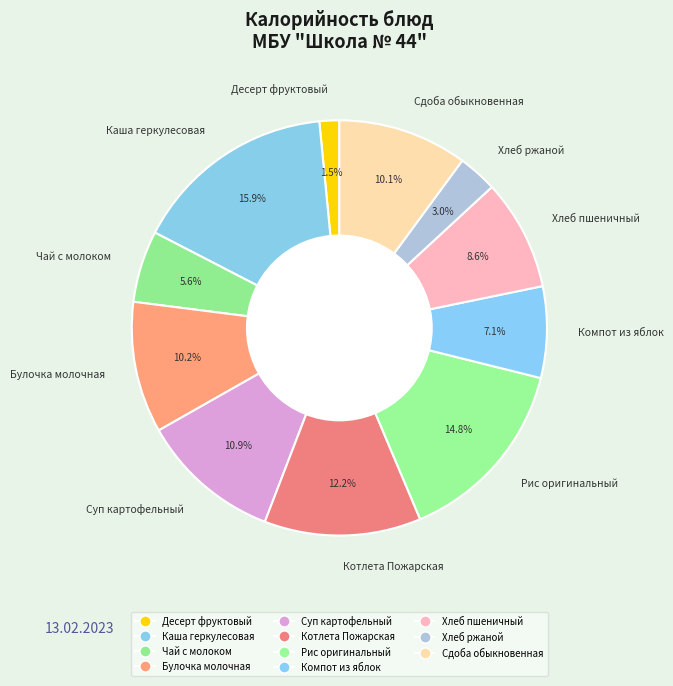

How many segments does this pie chart have?

11